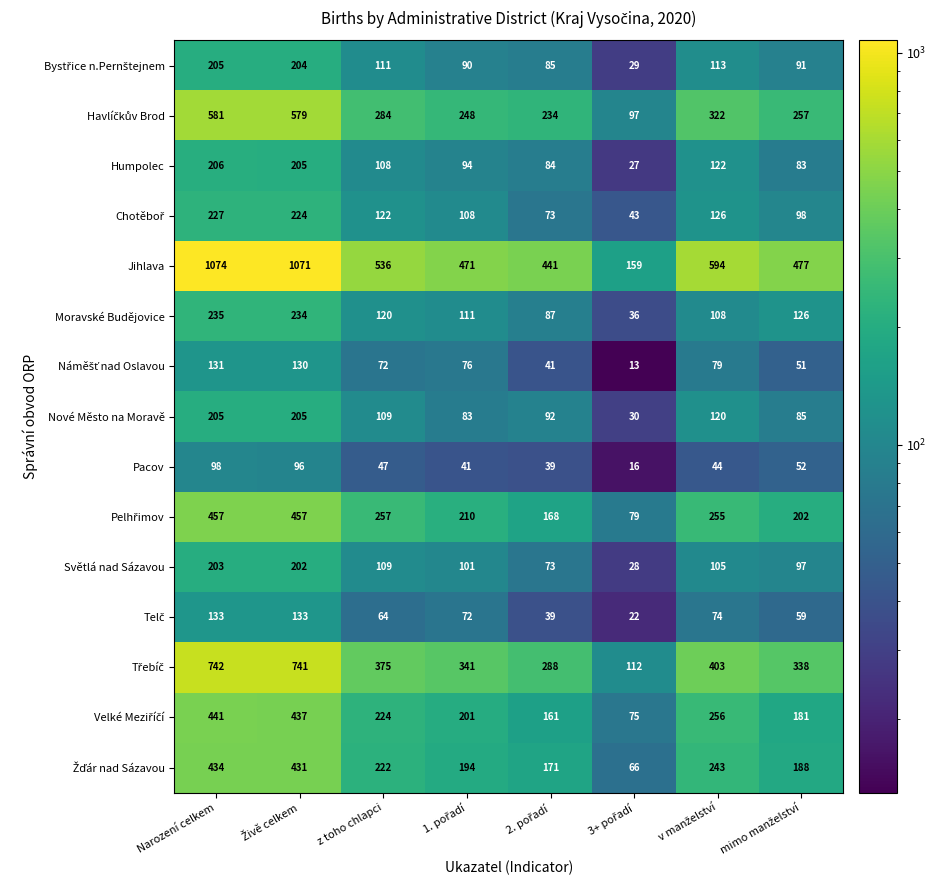

The value of Světlá nad Sázavou at z toho chlapci is 109. True or false?

True